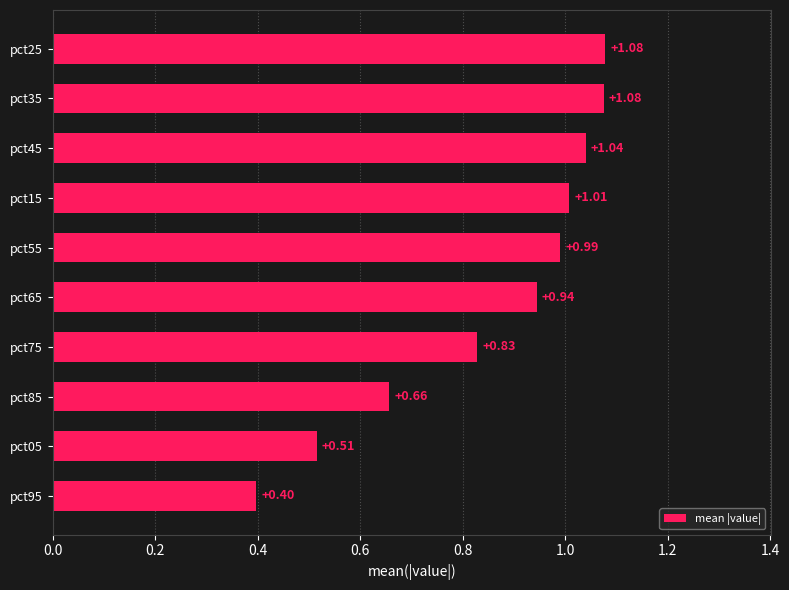

What is the sum of the values at pct45 and pct85?

1.7